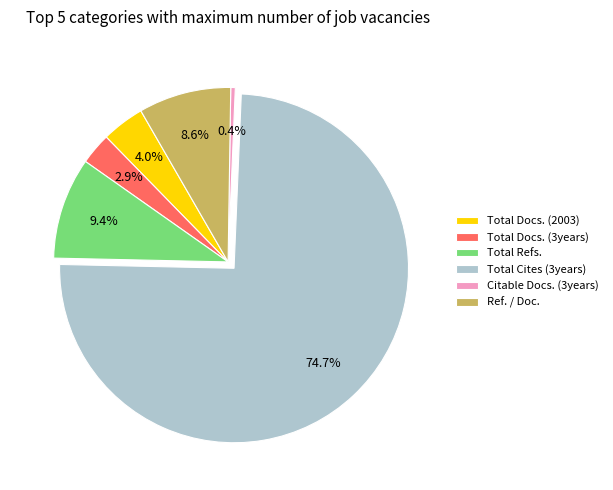

What percentage is the Ref. / Doc. slice, to the nearest percent?

9%